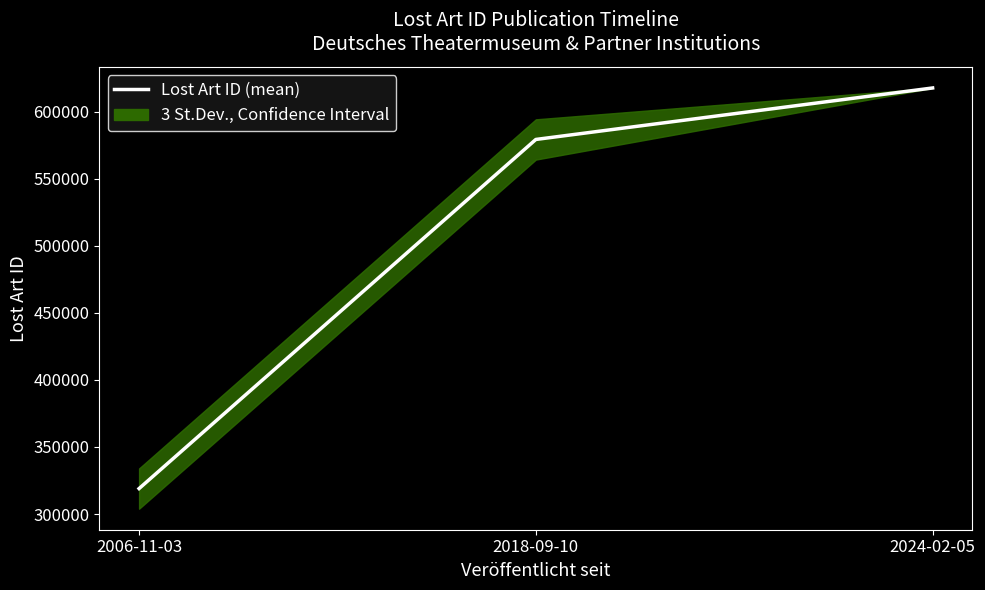

Reading left to right, what are all the values shown in this chart?

2006-11-03=319009.0	2018-09-10=579227.0	2024-02-05=617606.8